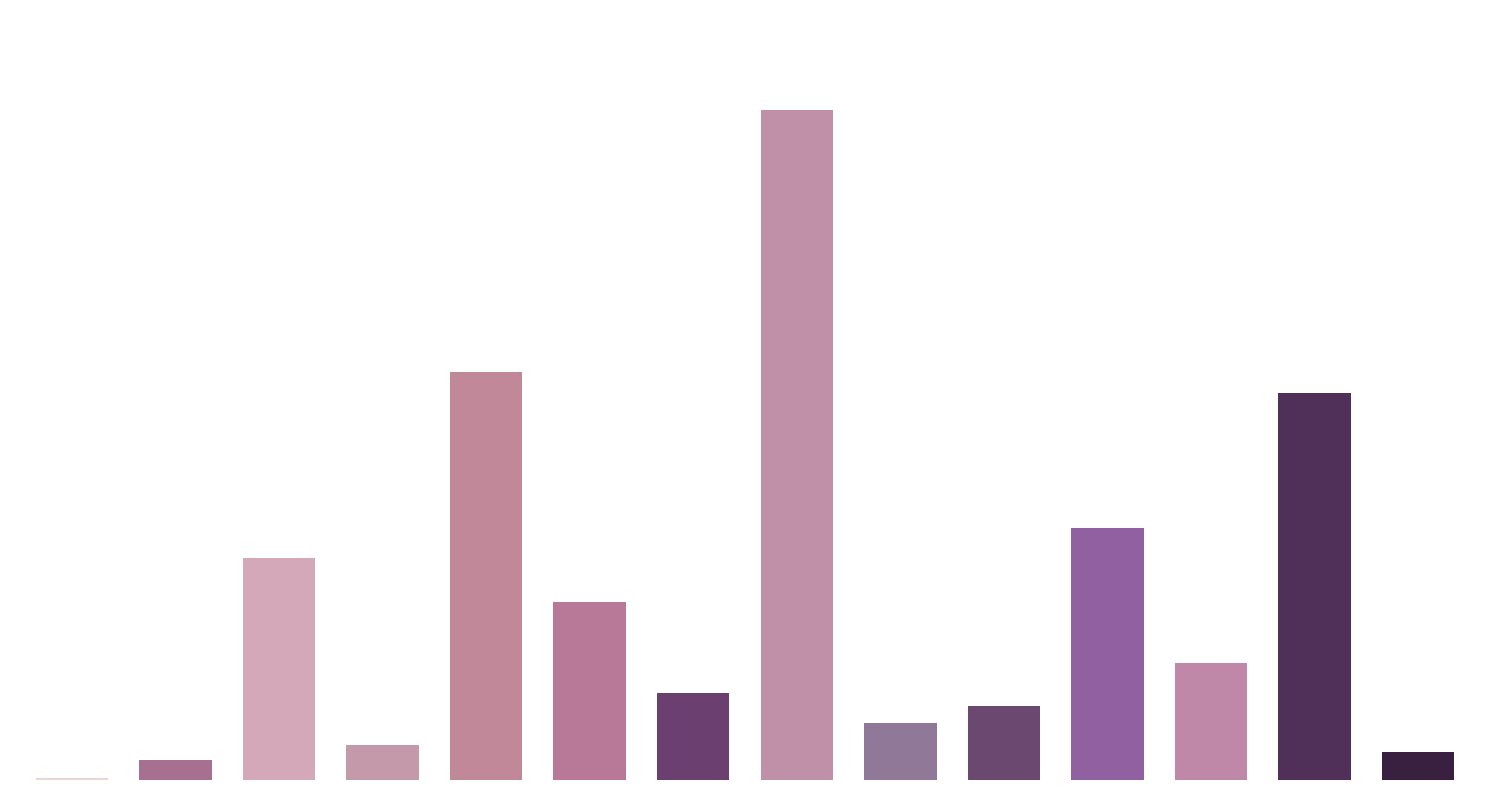

Reading left to right, transcribe all the data shown in this chart.

4	38	414	66	762	333	162	1250	107	138	470	218	722	53